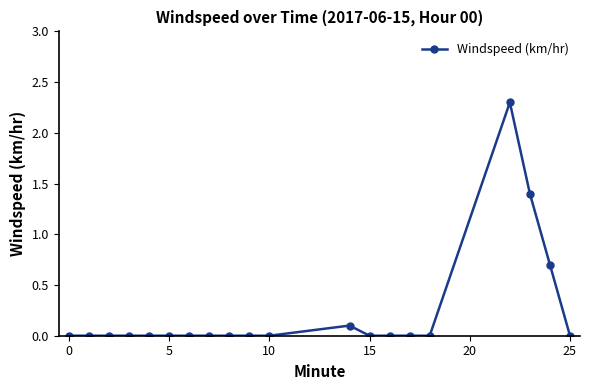

How many distinct data groups are displayed?

1